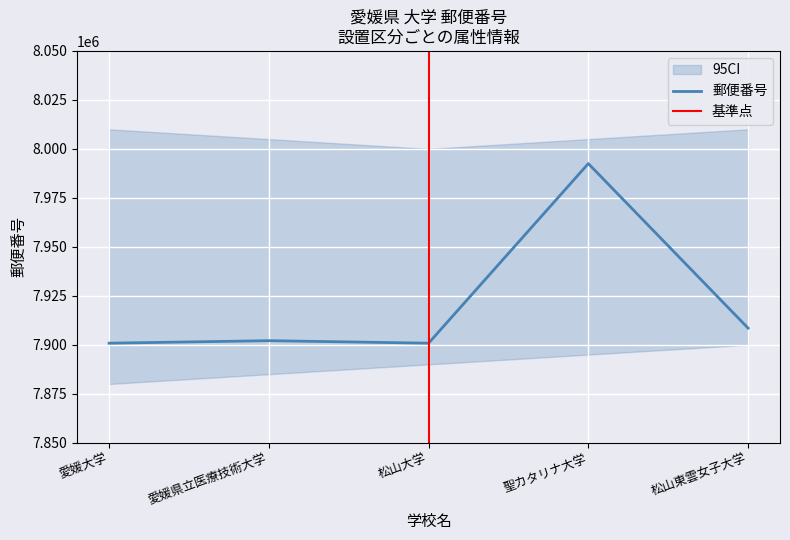

What is the minimum value shown in the chart?

7900825